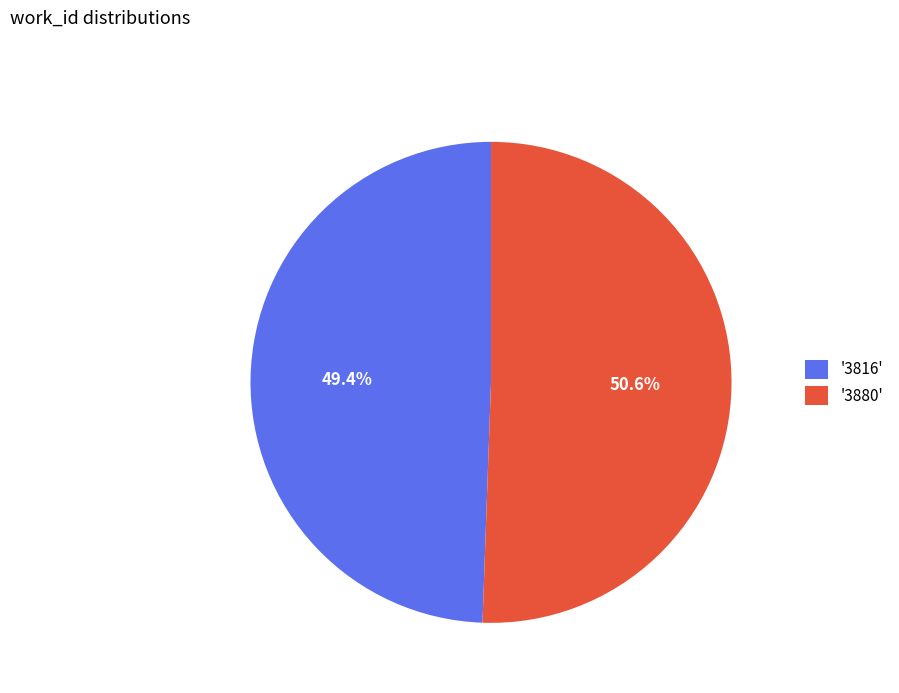

Rank the categories by value from lowest to highest.

'3816', '3880'